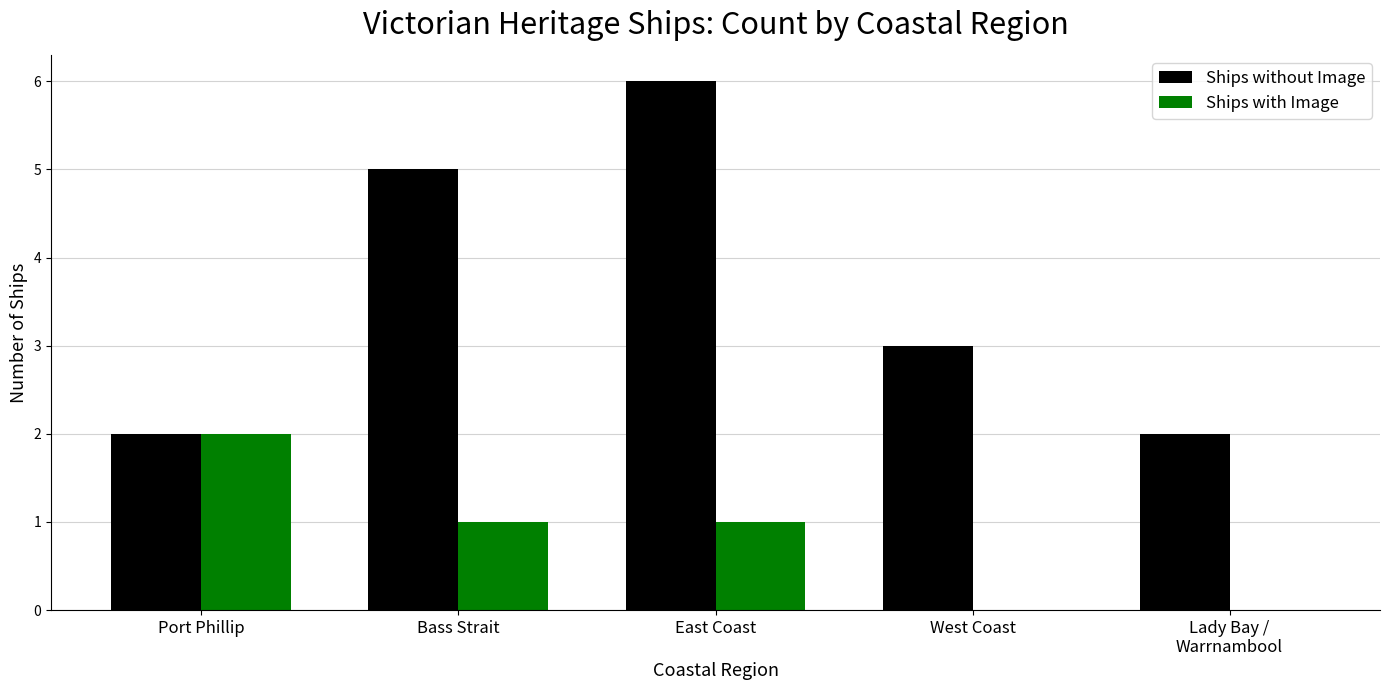

The value of Ships with Image at East Coast is 1. True or false?

True